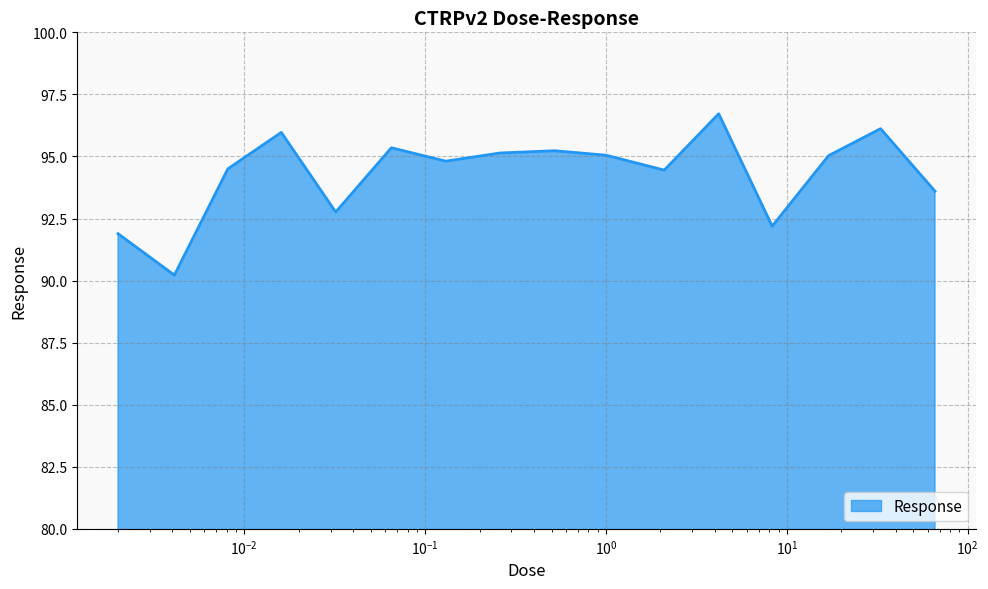

What is the maximum value shown in the chart?

96.7